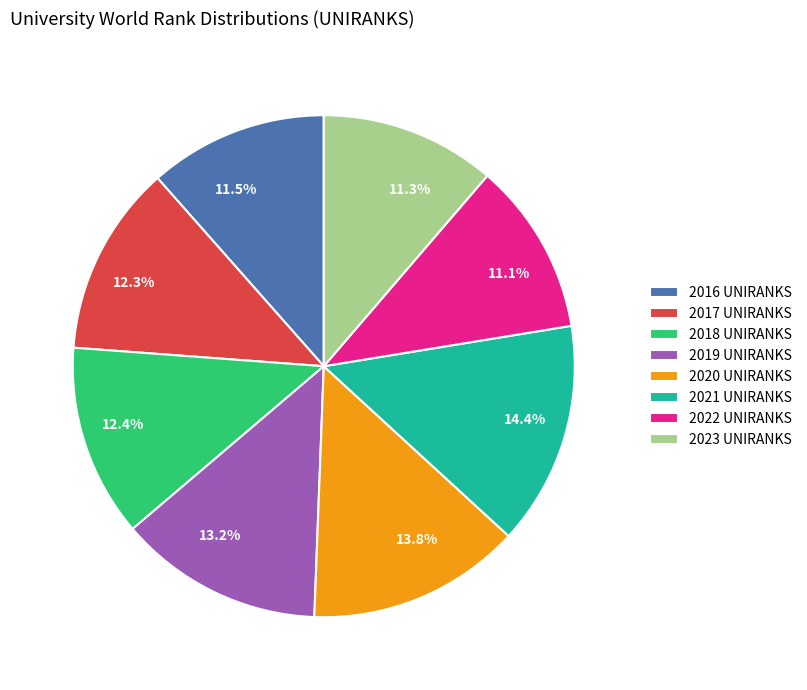

To the nearest percent, what is the combined percentage of 2022 UNIRANKS and 2021 UNIRANKS?

26%